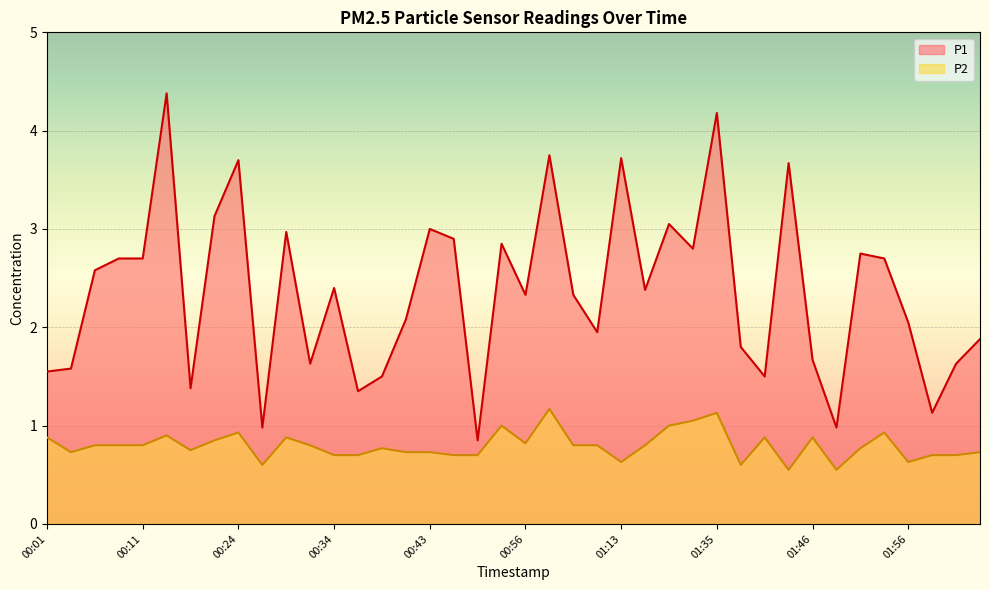

True or false: P2 and P1 cross at least once.

False